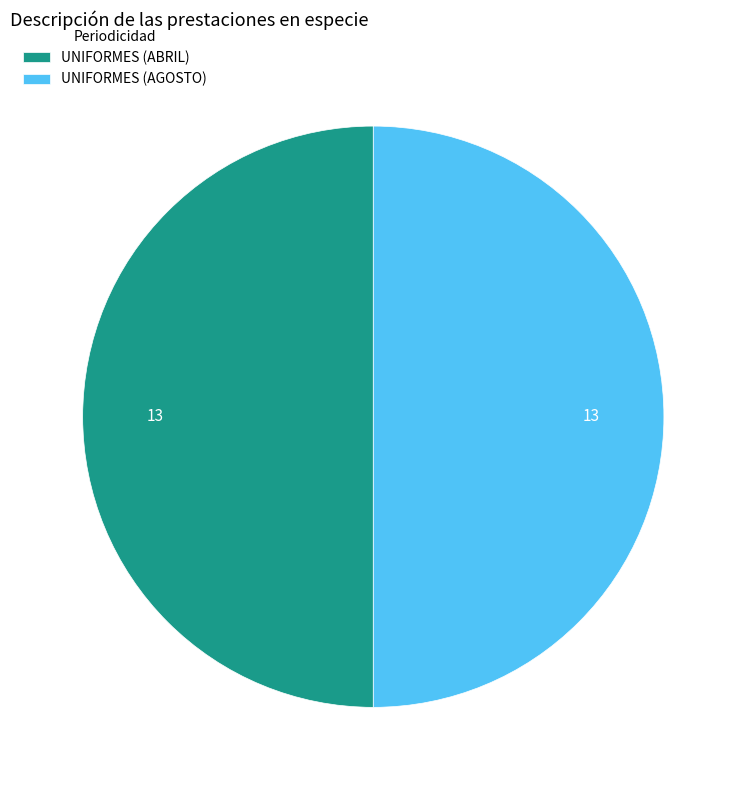

What is the ratio of the value at UNIFORMES (ABRIL) to the value at UNIFORMES (AGOSTO)?

1.0